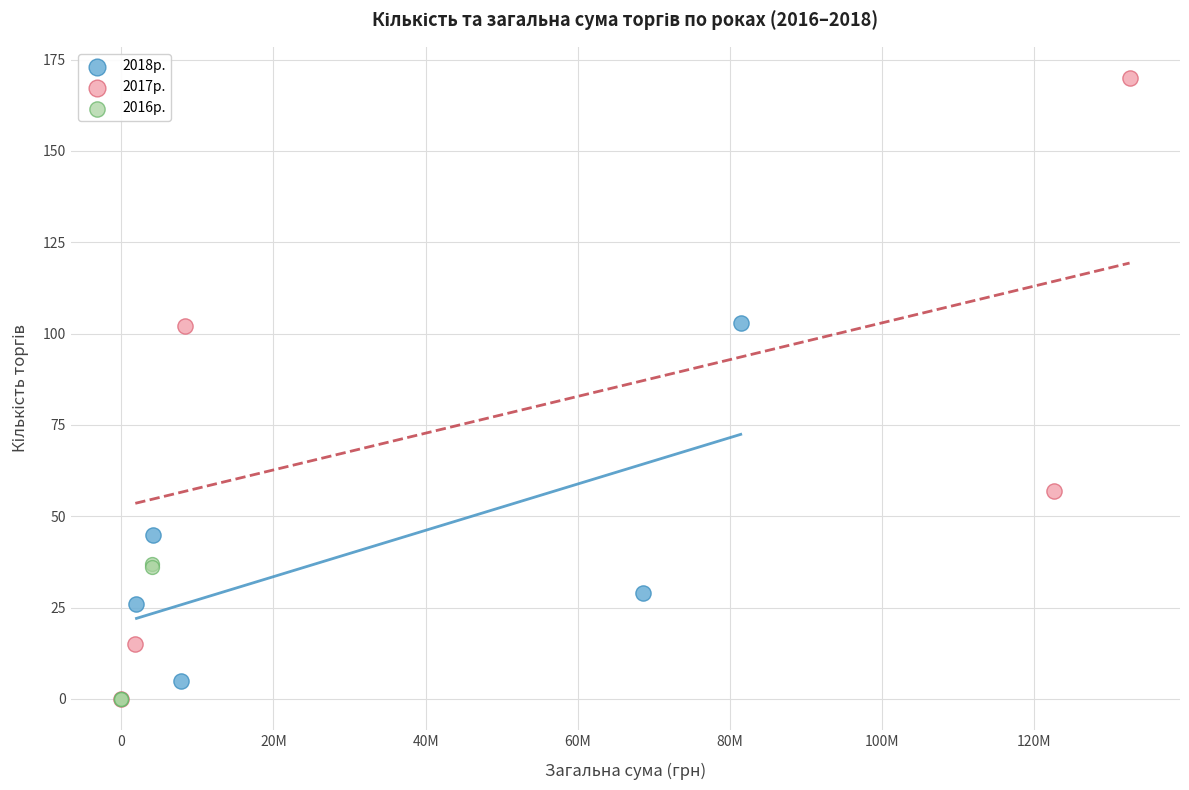

Which series has the widest spread of Y values?

2017р.